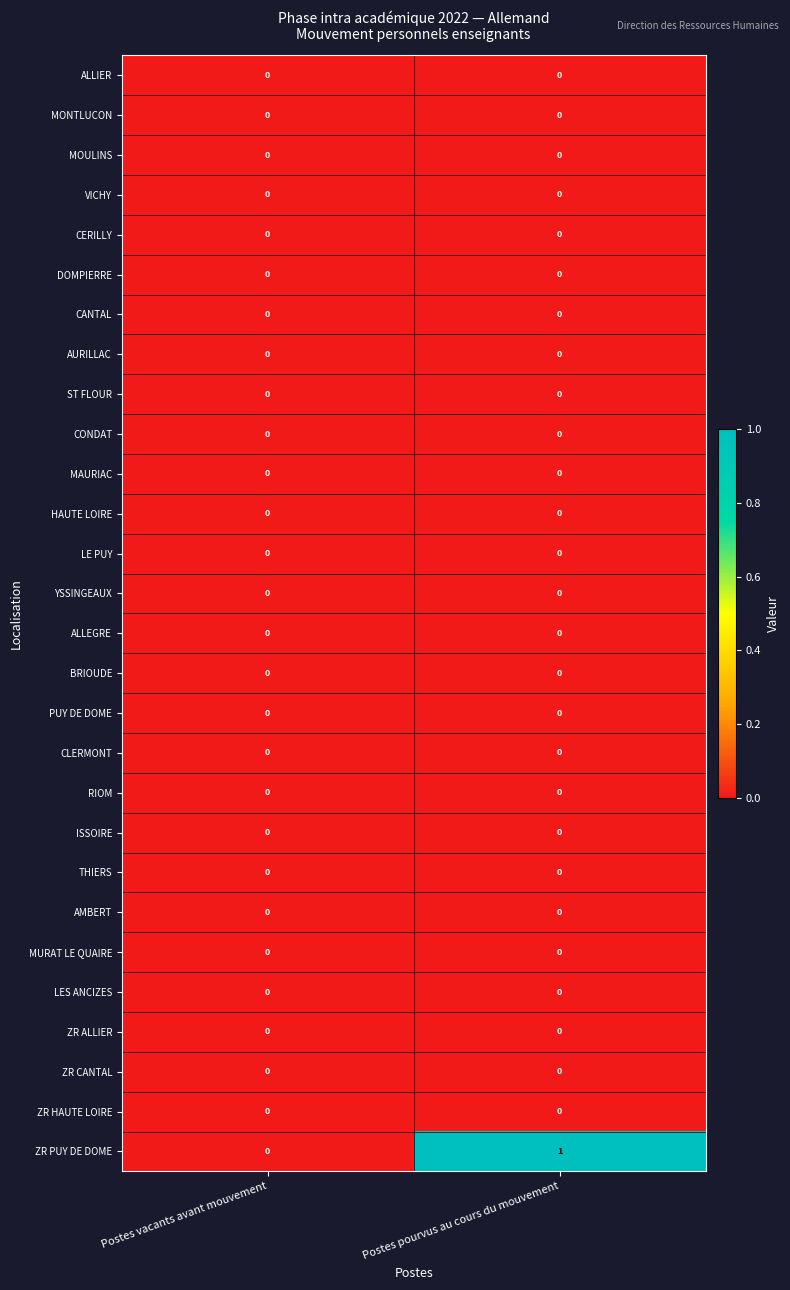

Which series changed the most between Postes vacants avant mouvement and Postes pourvus au cours du mouvement?

ZR PUY DE DOME